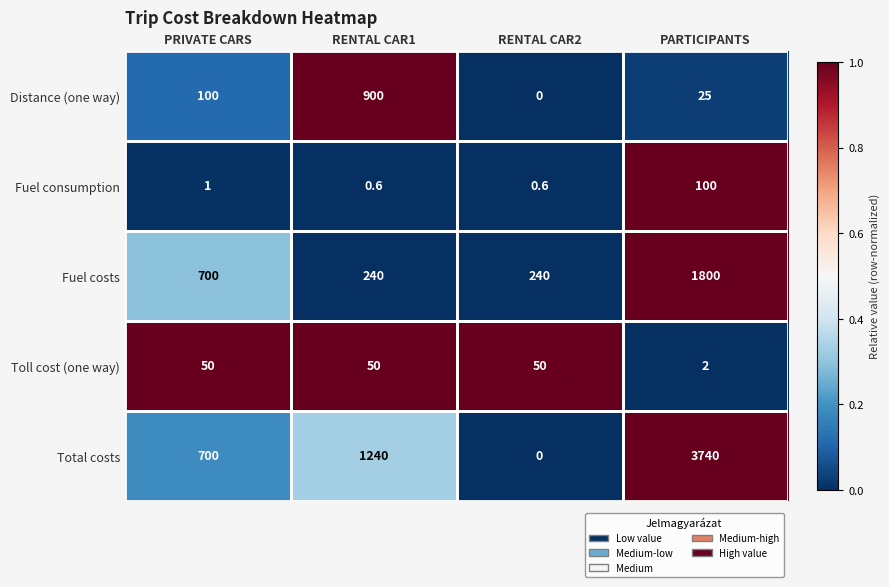

What is the approximate value of Fuel costs at RENTAL CAR1?

240.0